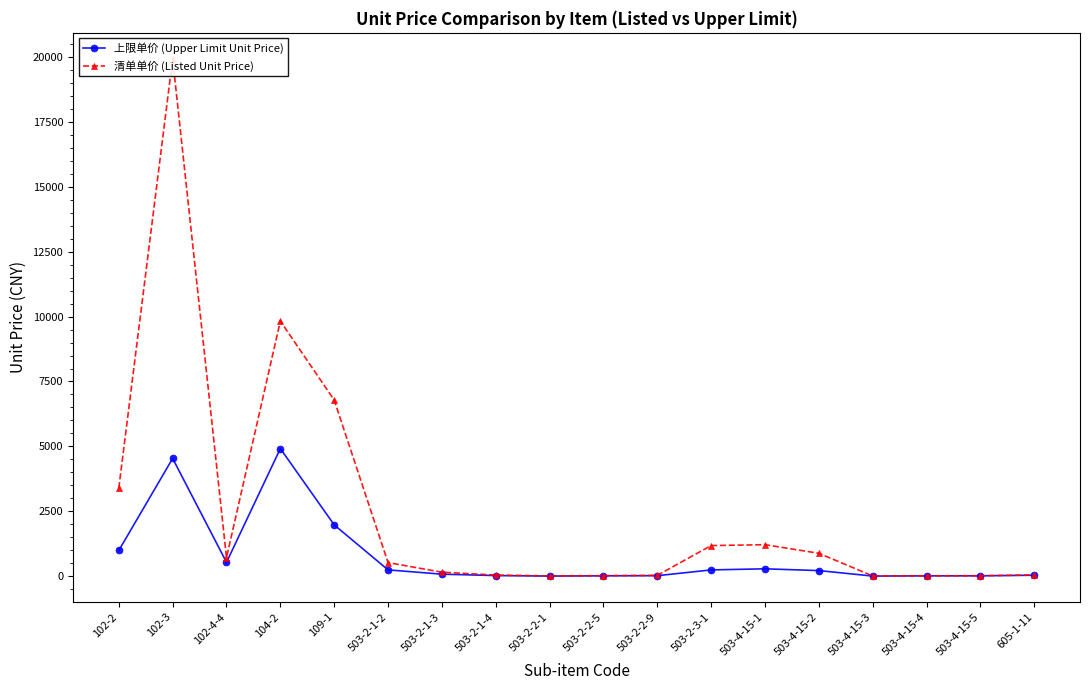

At which label does 上限单价 (Upper Limit Unit Price) reach its minimum?

503-4-15-3